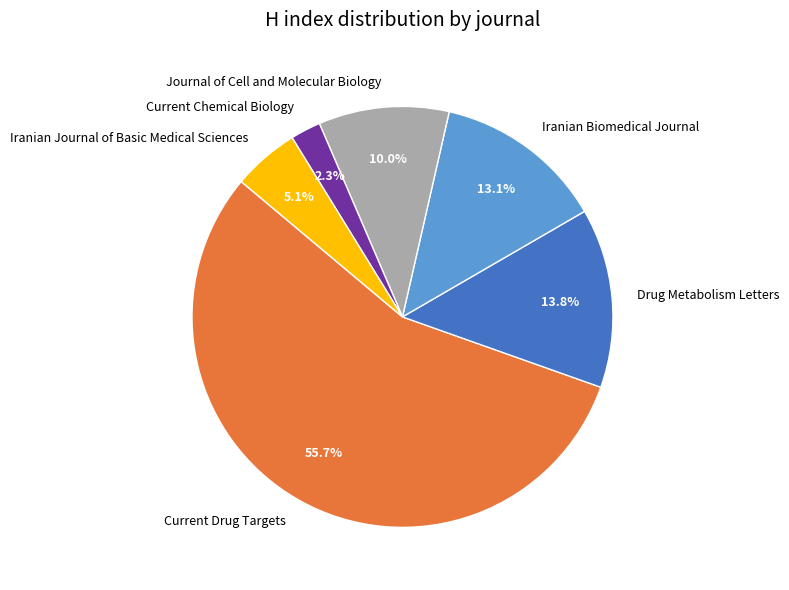

Is Journal of Cell and Molecular Biology the majority of the pie?

No